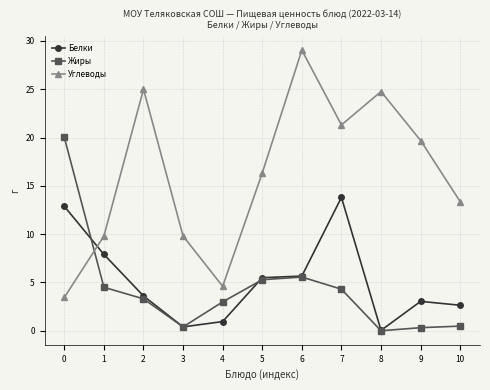

What is the approximate value of Жиры at 6?

5.6